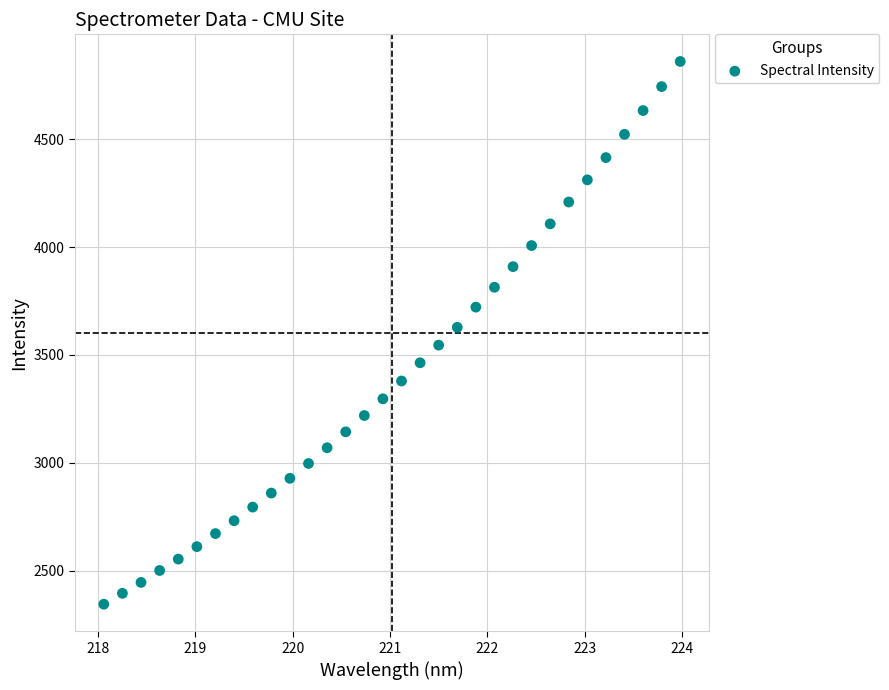

What is the range of Y values (max minus min)?

2516.2